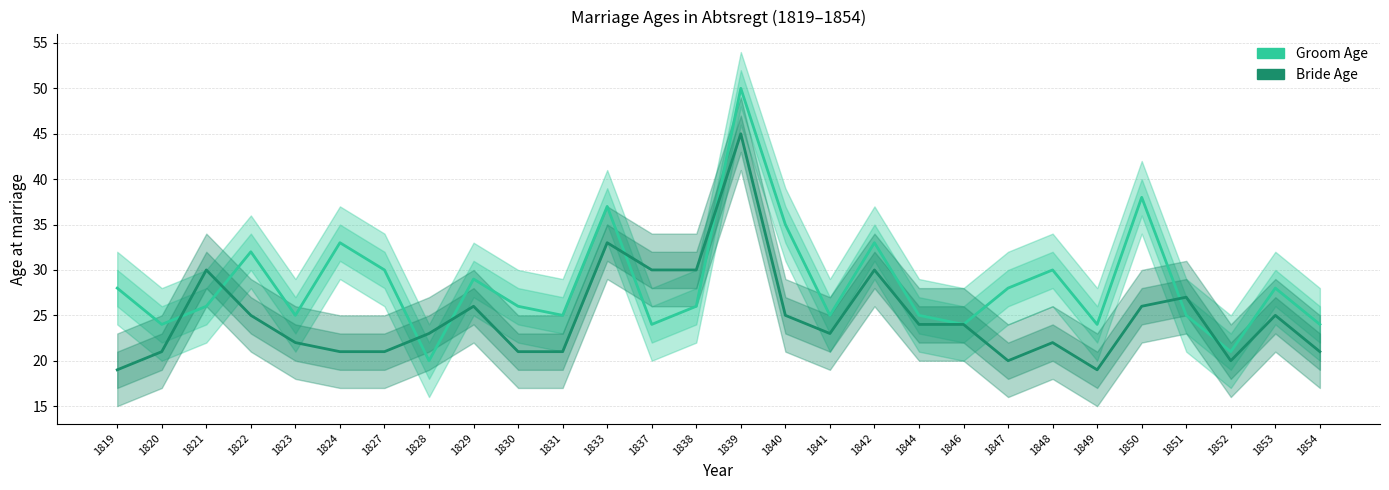

Rank the categories by Bride Age value from highest to lowest.

1839, 1833, 1821, 1837, 1838, 1842, 1851, 1829, 1850, 1822, 1840, 1853, 1844, 1846, 1828, 1841, 1823, 1848, 1820, 1824, 1827, 1830, 1831, 1854, 1847, 1852, 1819, 1849